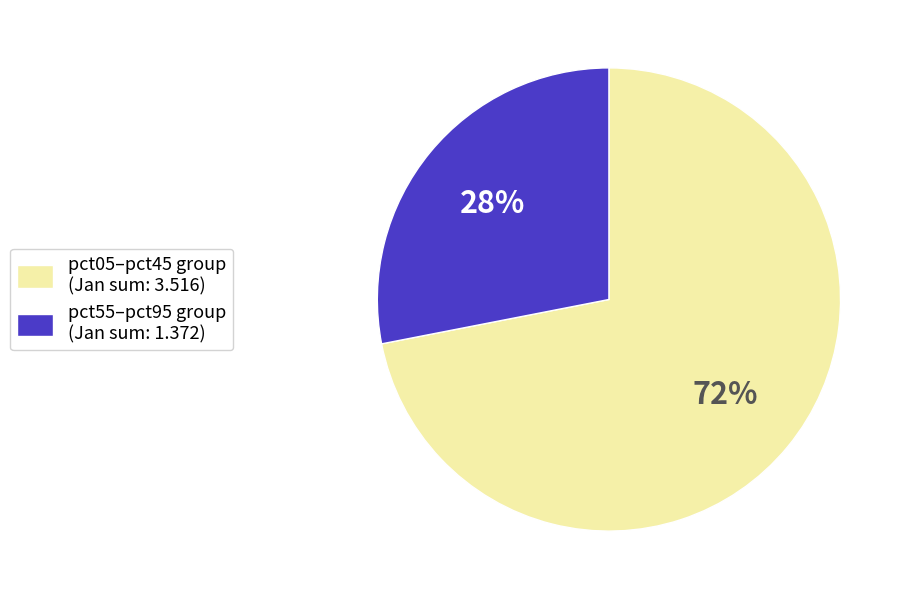

How many segments does this pie chart have?

2